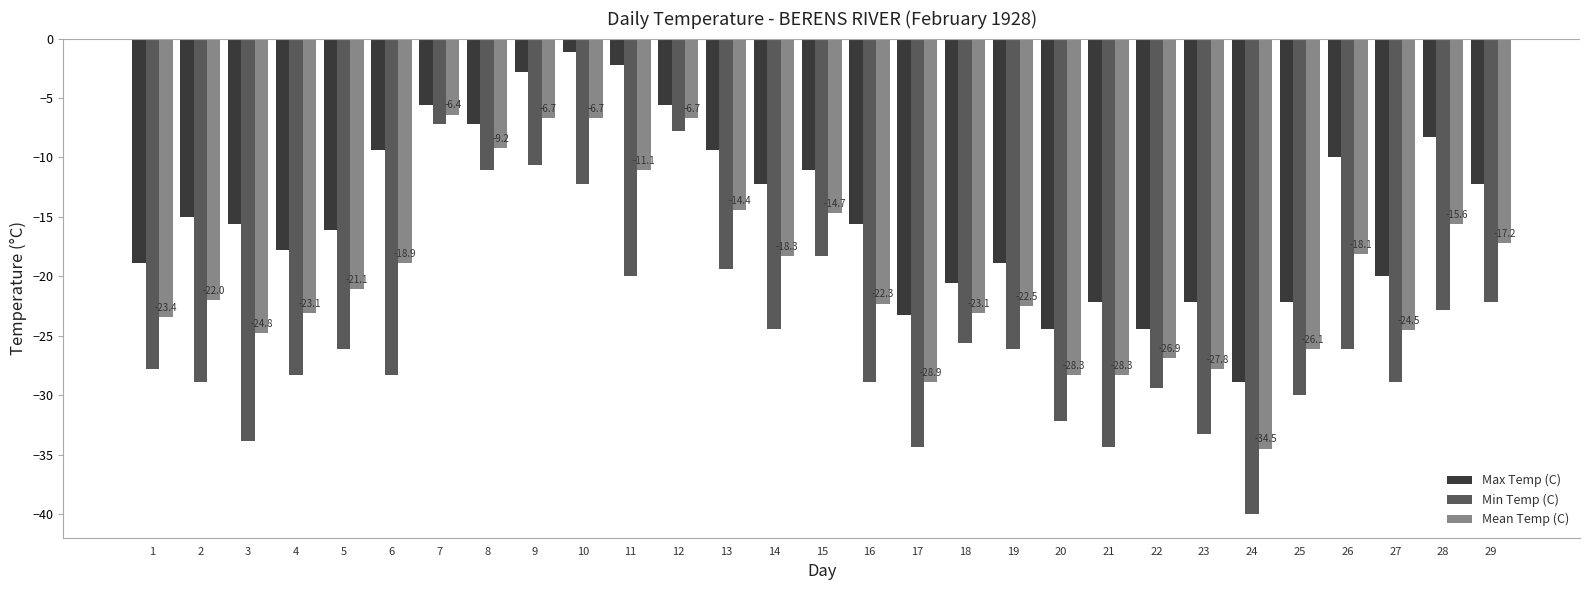

What value does the Max Temp (C) series have at 25?

-22.2